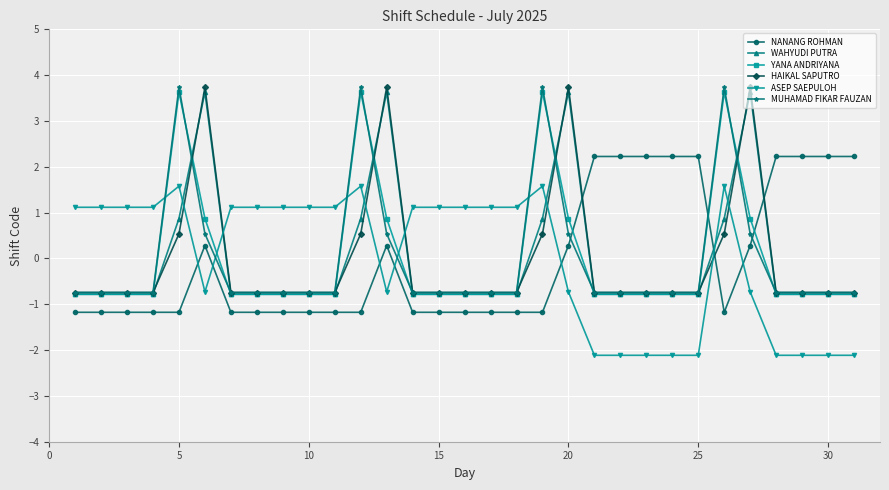

True or false: WAHYUDI PUTRA has more than 0 interior local peaks.

True